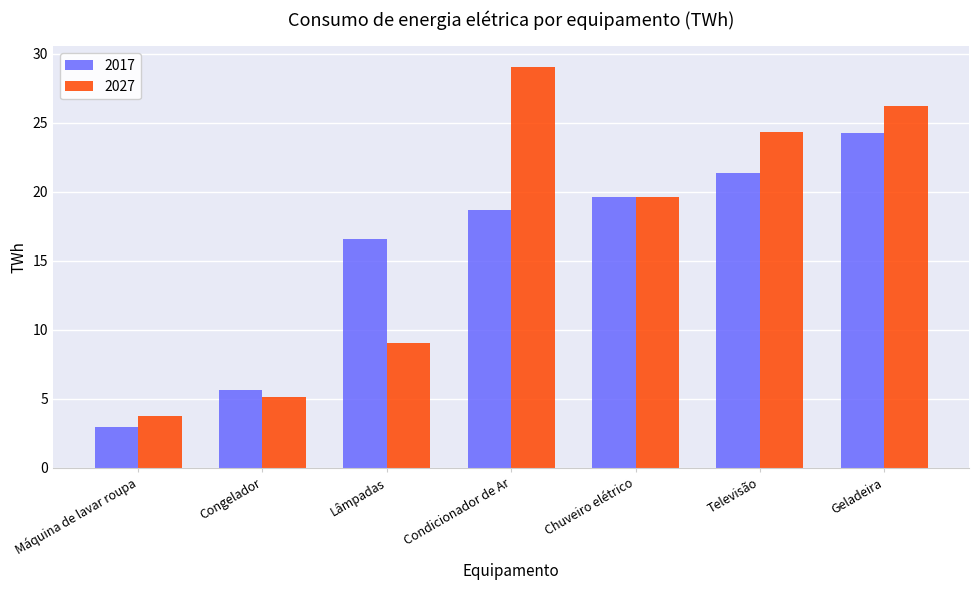

What is the spread (max minus min) of values at Condicionador de Ar?

10.4